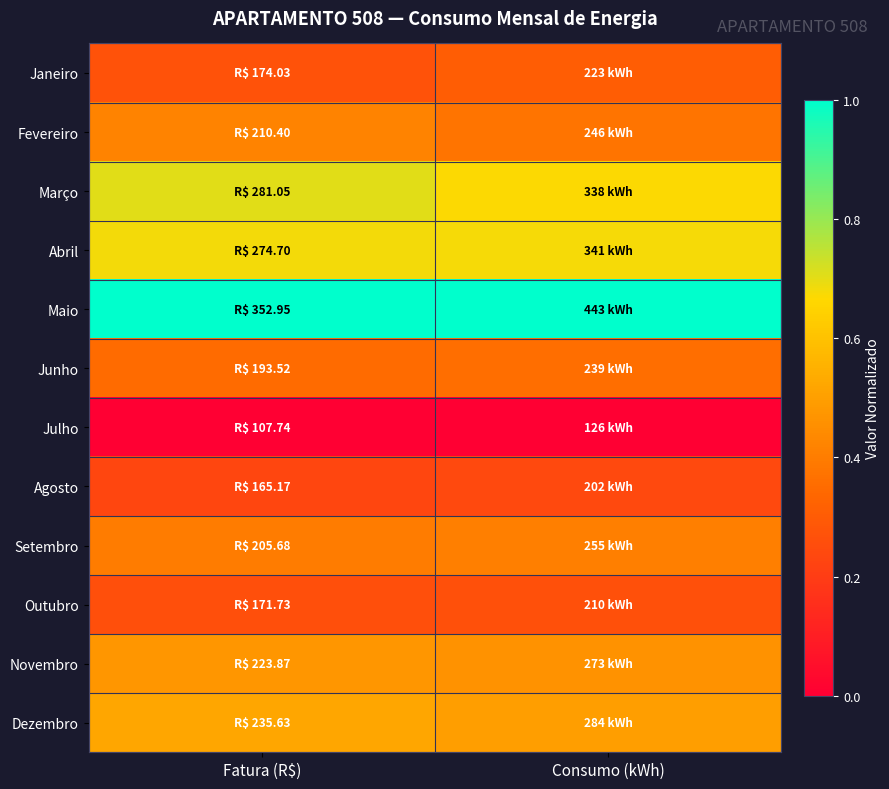

Which series has the largest total across all categories?

Maio